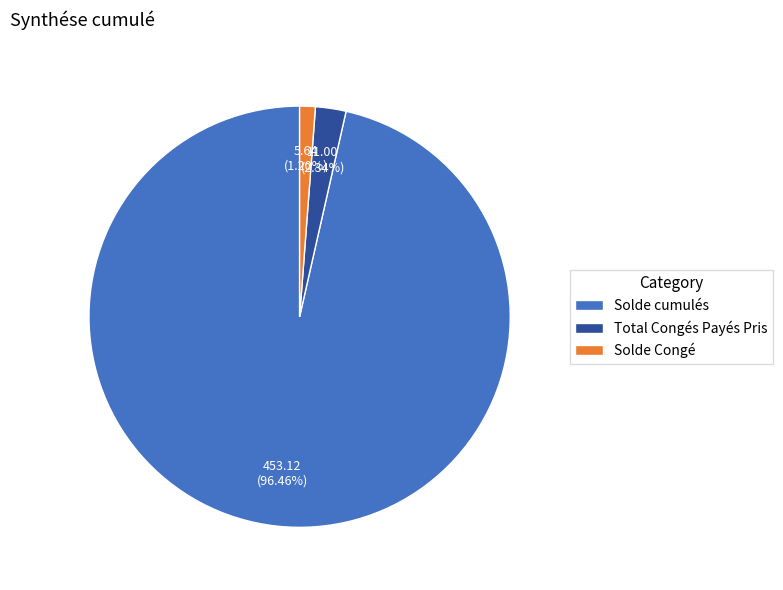

To the nearest percent, what is the average slice percentage?

33%